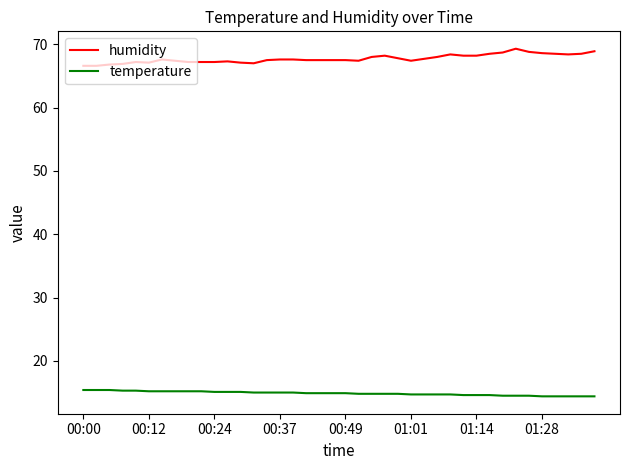

Which series has the largest total across all categories?

humidity